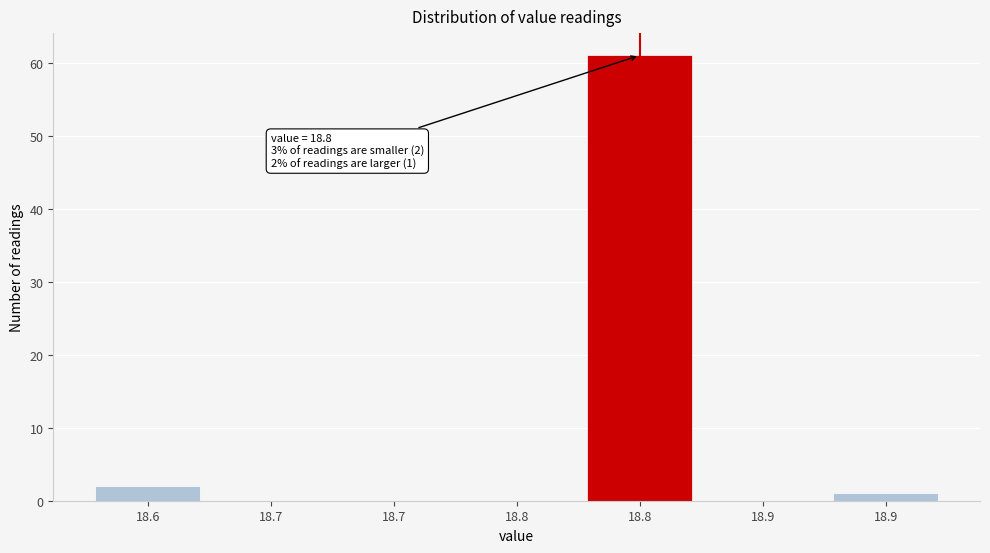

Count the number of categories in the chart.

7